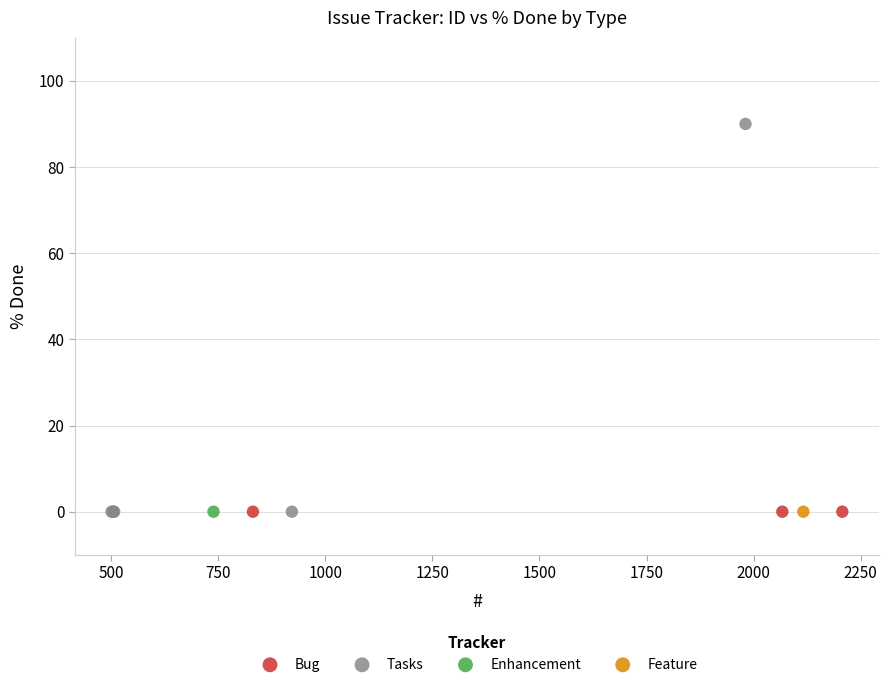

What are all the series names shown in the legend?

Bug, Tasks, Enhancement, Feature